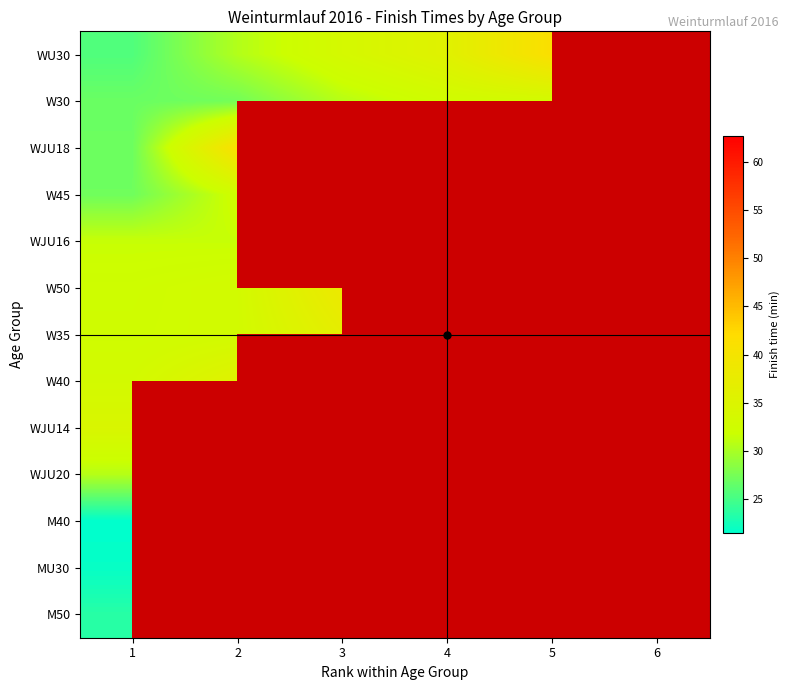

What is the difference between the maximum and minimum values in the W50 series?

6.1